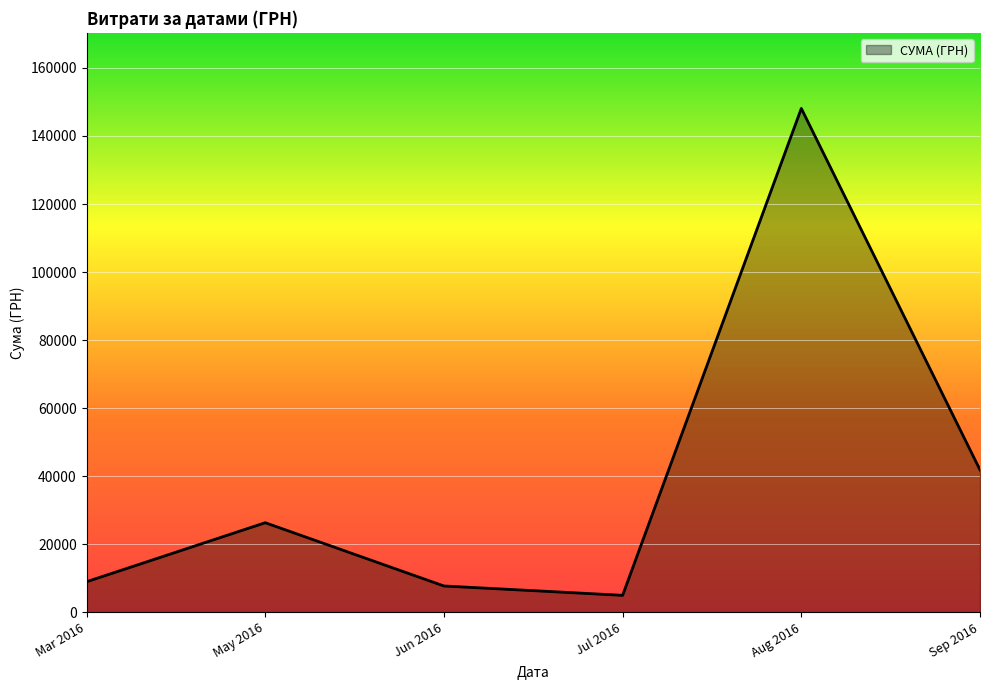

Count the number of data series in this chart.

1